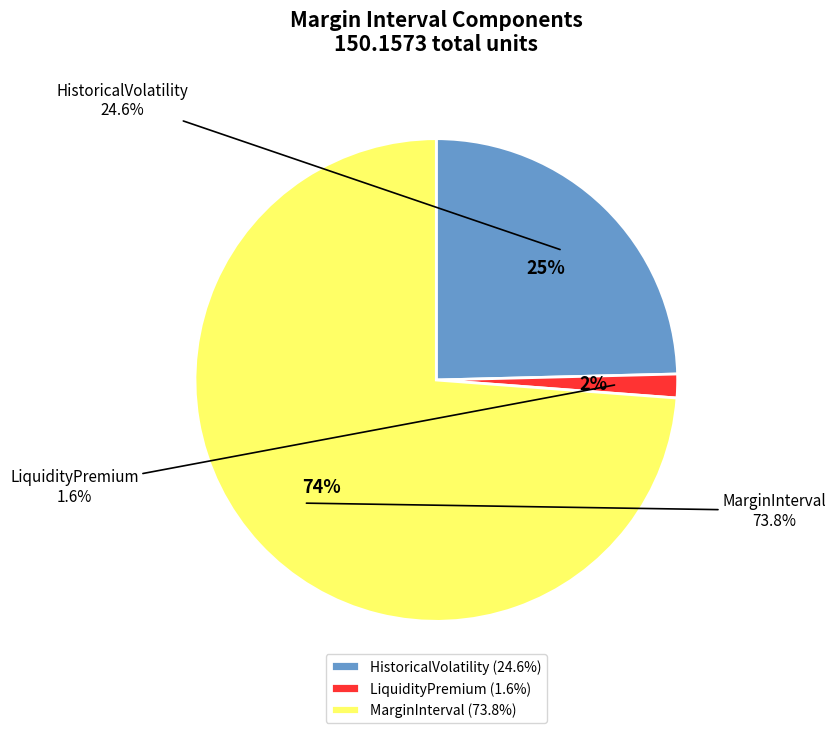

Does any single category account for the majority?

Yes